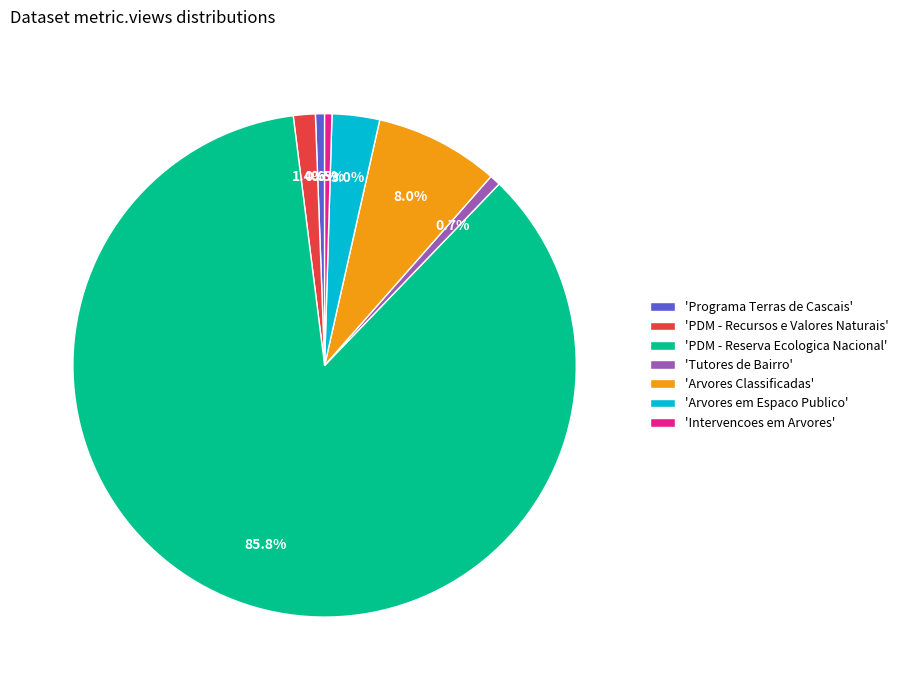

Between 'Tutores de Bairro' and 'PDM - Reserva Ecologica Nacional', which is larger?

'PDM - Reserva Ecologica Nacional'